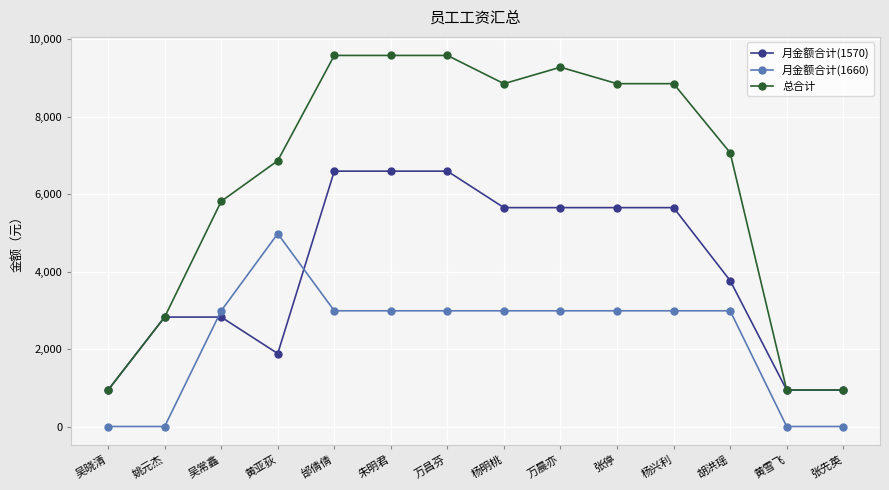

What is the minimum value for 总合计?

942